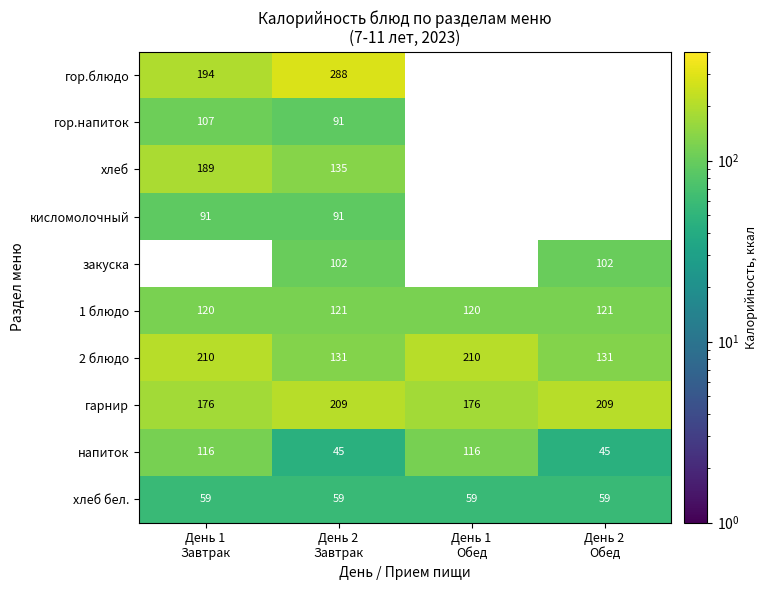

How many distinct data groups are displayed?

10